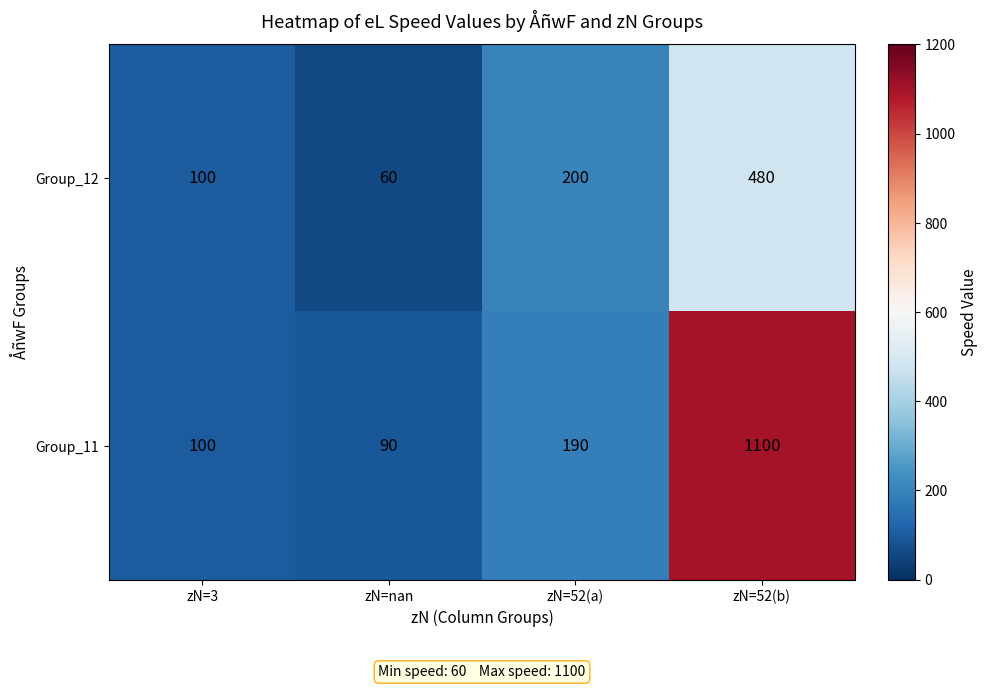

List the series in order of their overall mean, highest first.

Group_11, Group_12